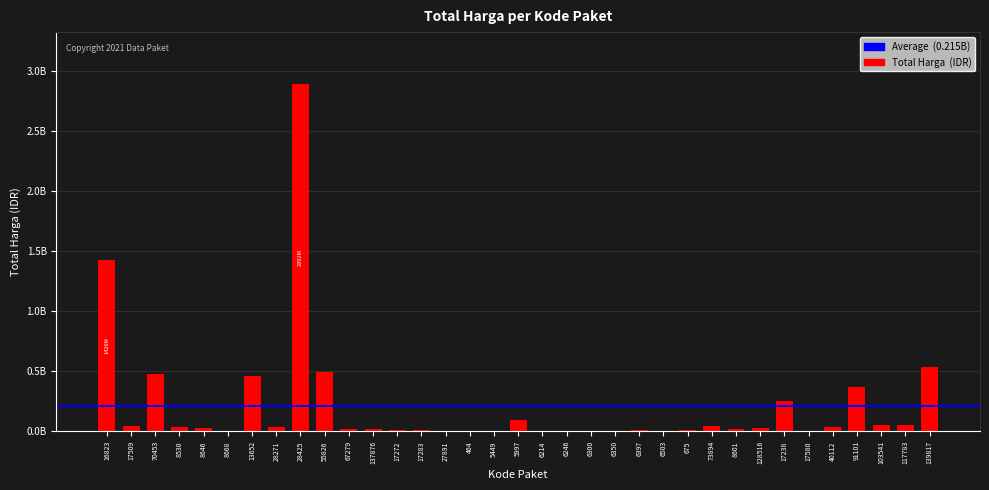

Are the bars horizontal?

No